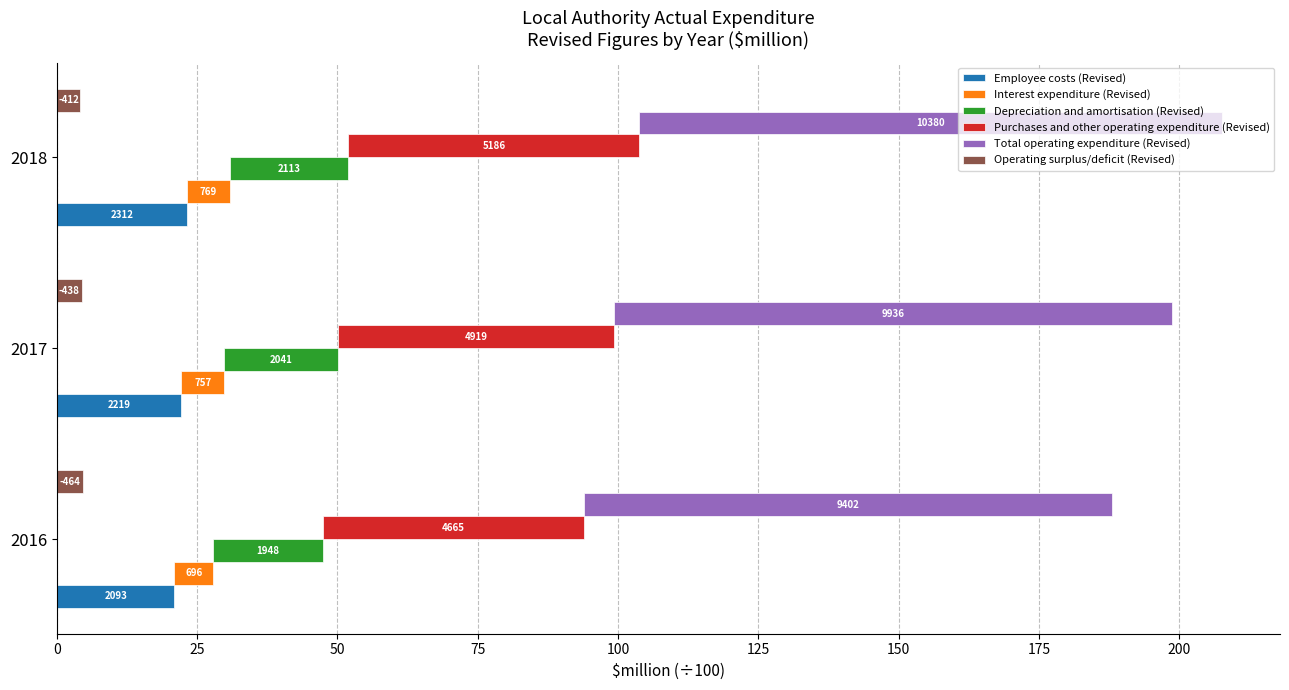

True or false: Total operating expenditure (Revised) has a value of 94.0 at 2016.

True